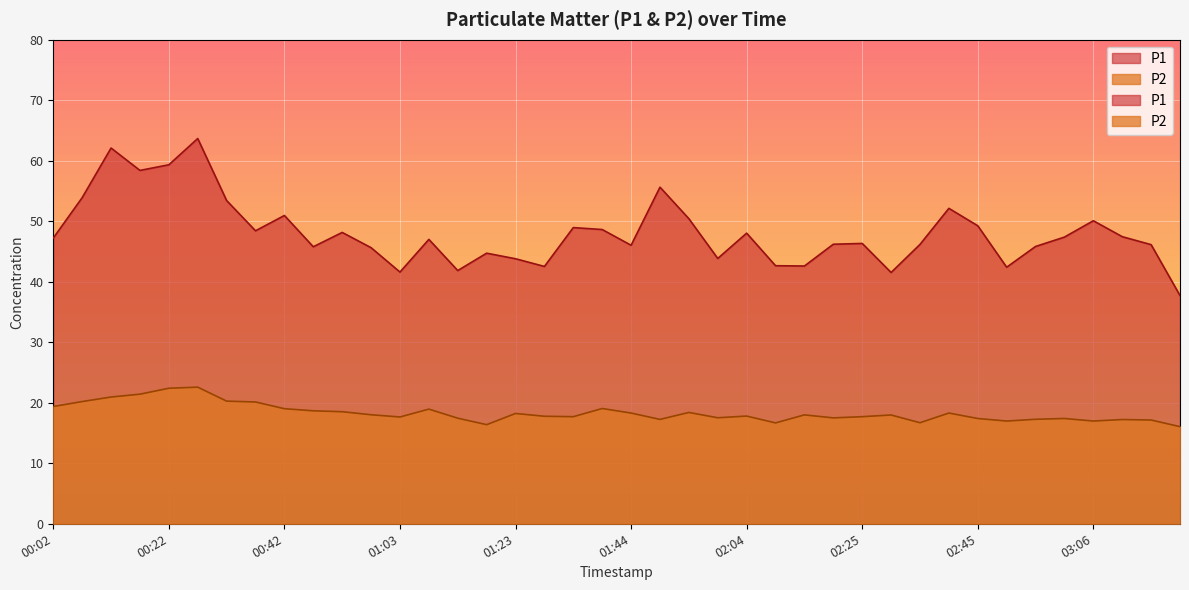

What is the average value of the P1 series?

48.1